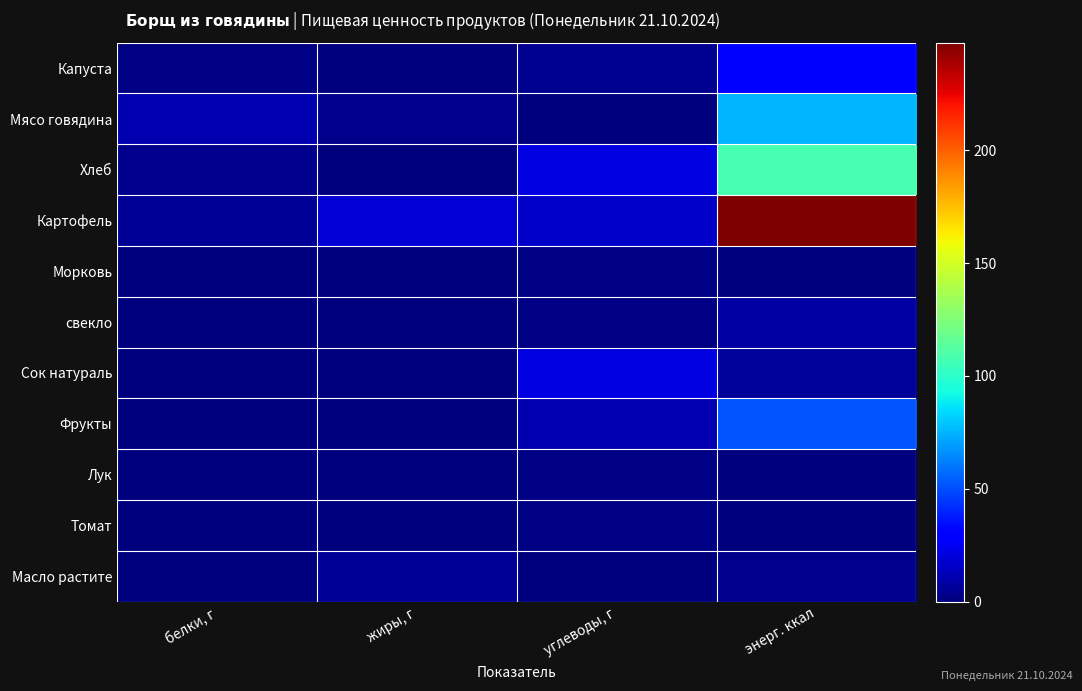

Reading right to left, what are all the values shown in this chart?

Капуста: энерг. ккал=28.0	углеводы, г=4.7	жиры, г=0.2	белки, г=1.8
Мясо говядина: энерг. ккал=74.9	углеводы, г=0.1	жиры, г=3.0	белки, г=11.6
Хлеб: энерг. ккал=108.0	углеводы, г=21.9	жиры, г=0.6	белки, г=3.3
Картофель: энерг. ккал=247.7	углеводы, г=16.3	жиры, г=18.4	белки, г=5.3
Морковь: энерг. ккал=0.4	углеводы, г=1.3	жиры, г=0.0	белки, г=0.3
свекло: энерг. ккал=8.4	углеводы, г=1.8	жиры, г=0.0	белки, г=0.3
Сок натураль: энерг. ккал=5.9	углеводы, г=22.0	жиры, г=0.0	белки, г=0.0
Фрукты: энерг. ккал=52.0	углеводы, г=11.4	жиры, г=0.2	белки, г=0.3
Лук: энерг. ккал=0.5	углеводы, г=1.6	жиры, г=0.0	белки, г=0.3
Томат: энерг. ккал=0.4	углеводы, г=1.1	жиры, г=0.1	белки, г=0.3
Масло растите: энерг. ккал=3.0	углеводы, г=0.0	жиры, г=5.0	белки, г=0.0